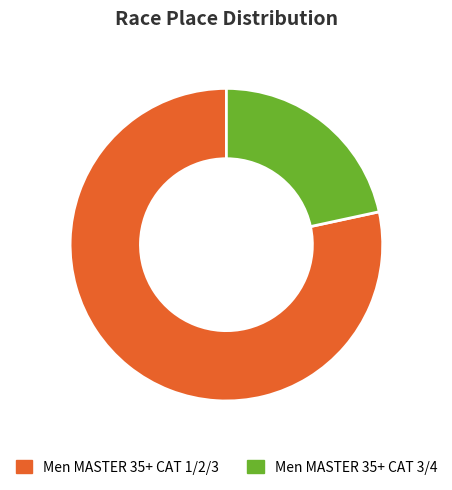

What is the ratio of the value at Men MASTER 35+ CAT 1/2/3 to the value at Men MASTER 35+ CAT 3/4?

3.6